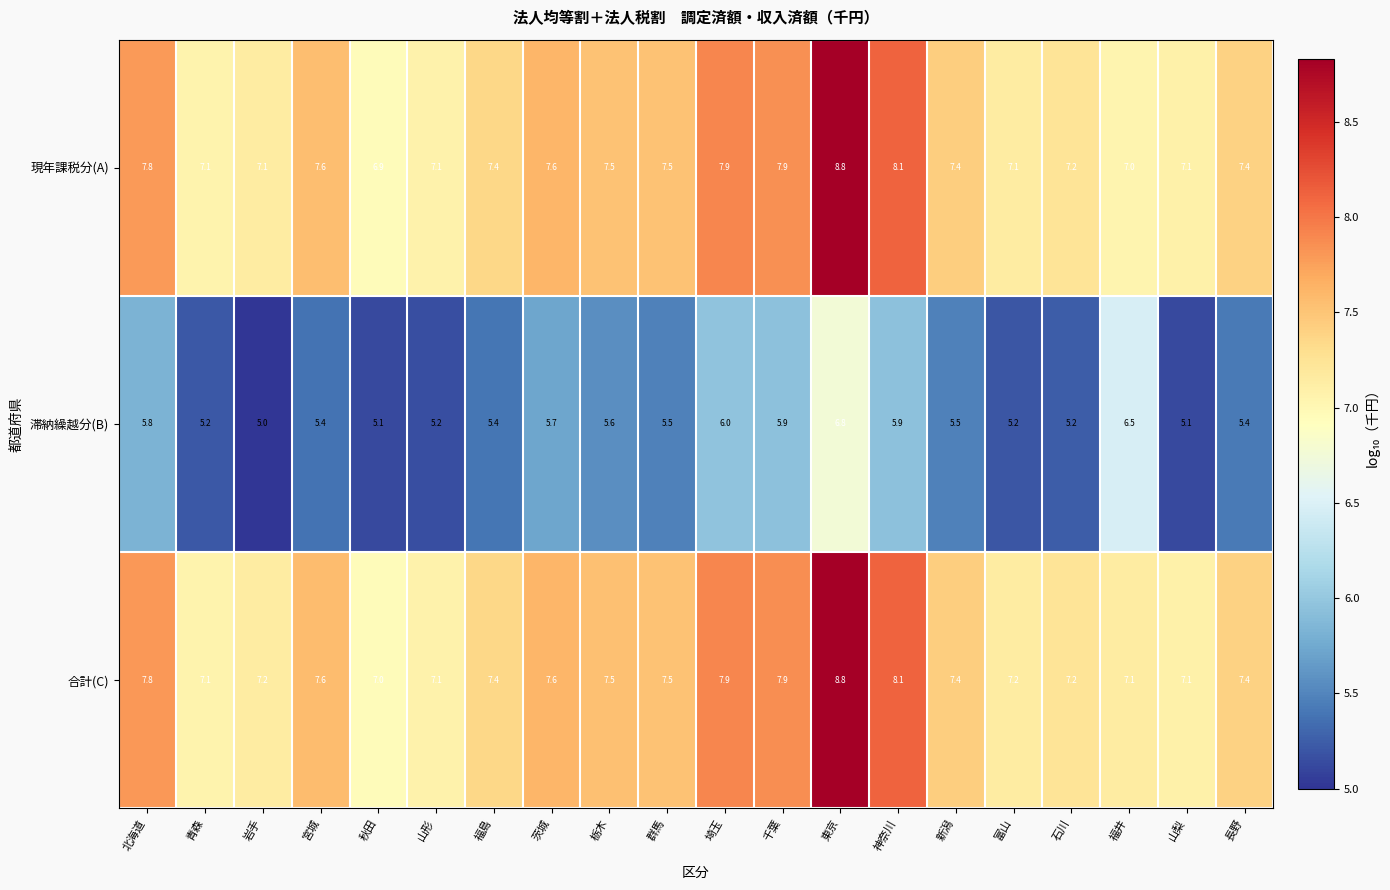

Which category has the lowest value across all series?

岩手